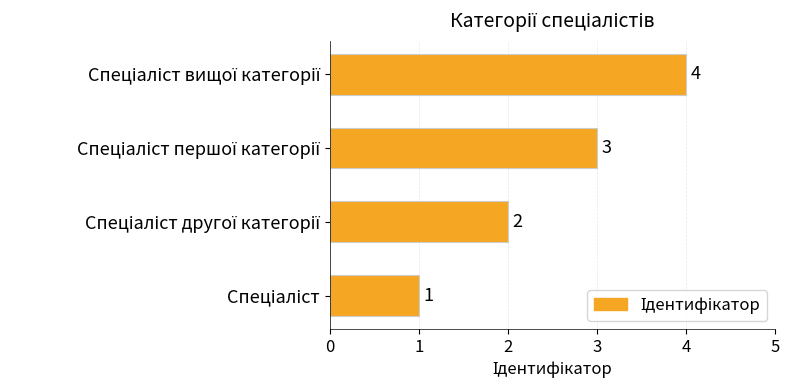

How many data points are less than 3?

2